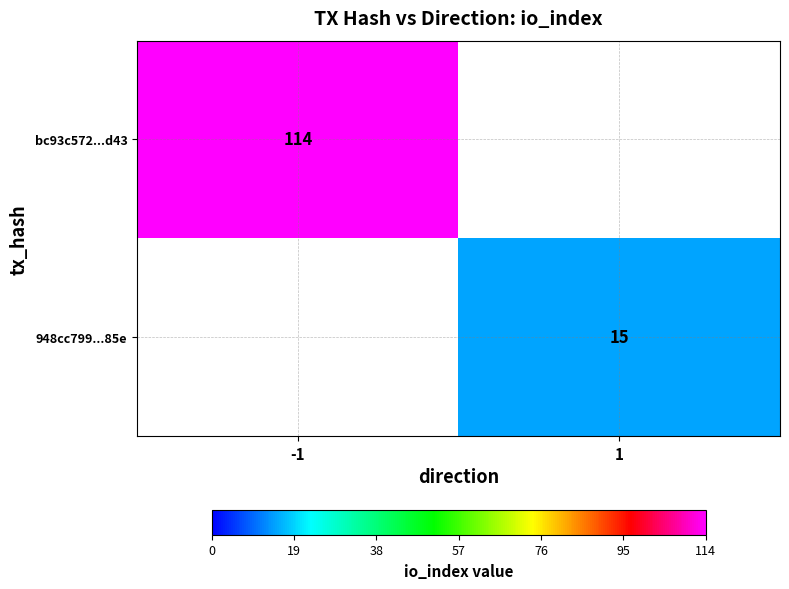

Is it true that bc93c572...d43 equals 114 at -1?

True